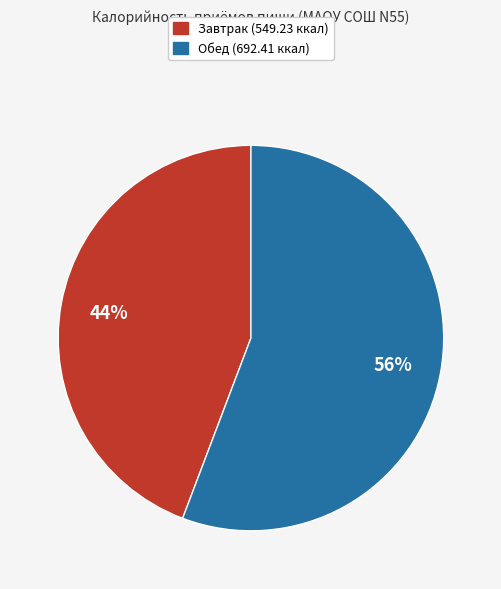

To the nearest percent, what is the difference between the largest and smallest slice percentages?

12%